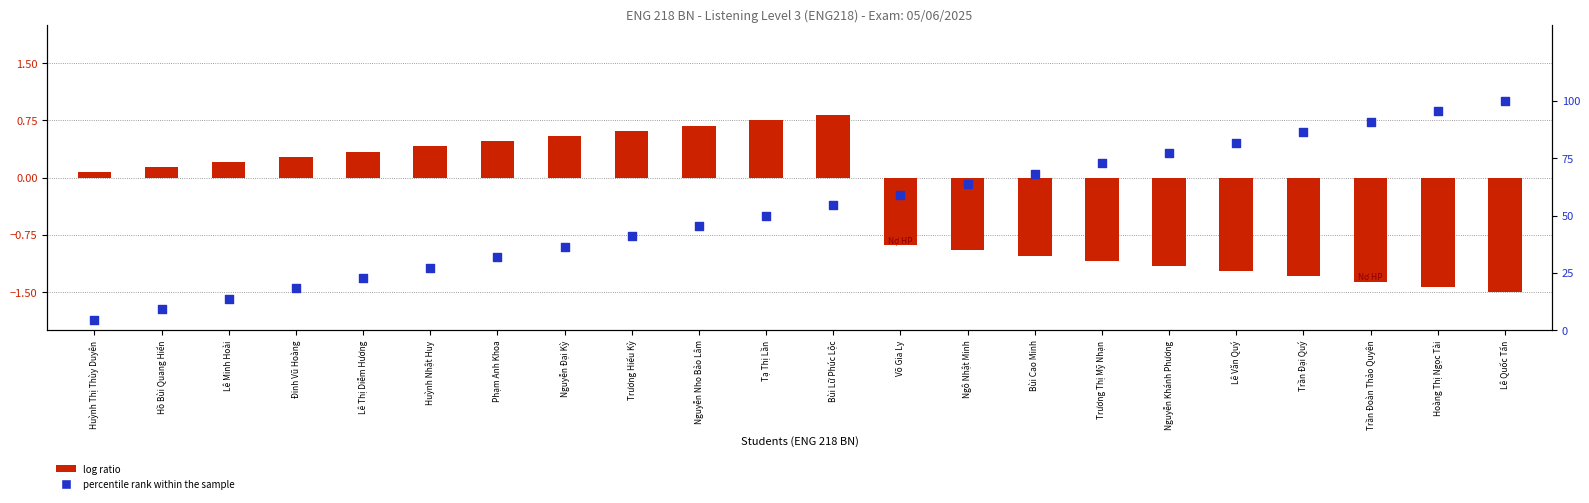

What is the total value across all series at Huỳnh Nhật Huy?

27.7